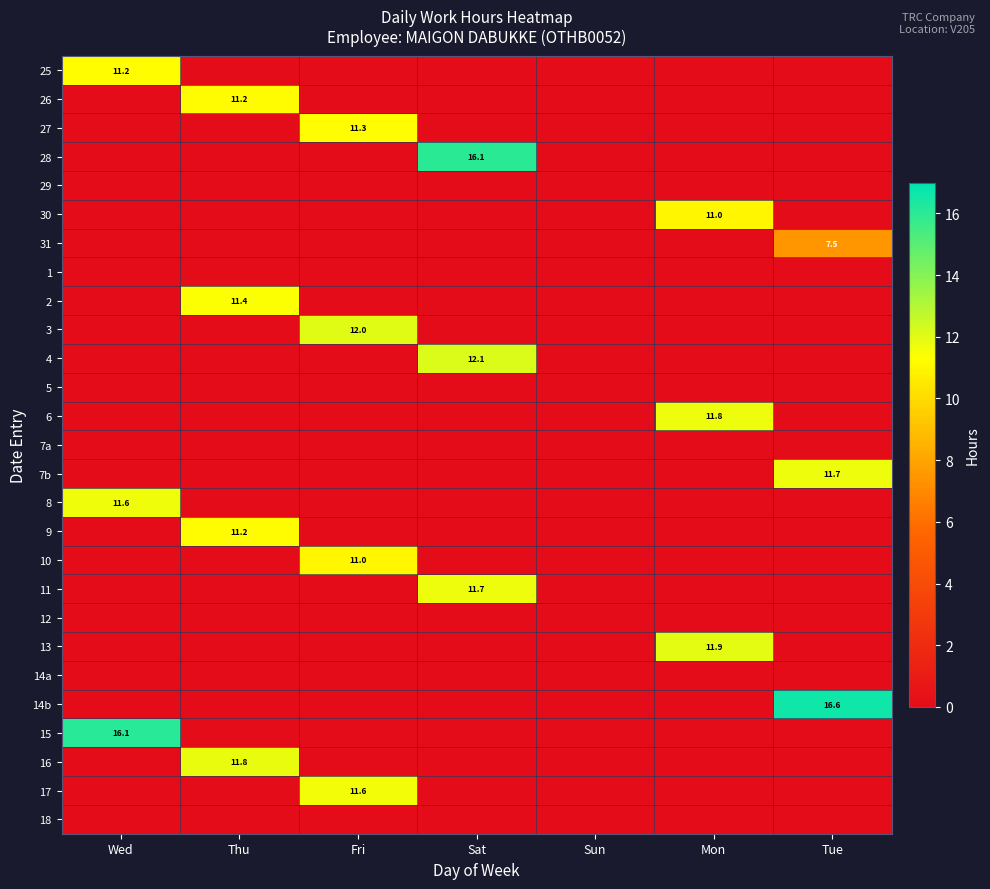

How many distinct data groups are displayed?

27